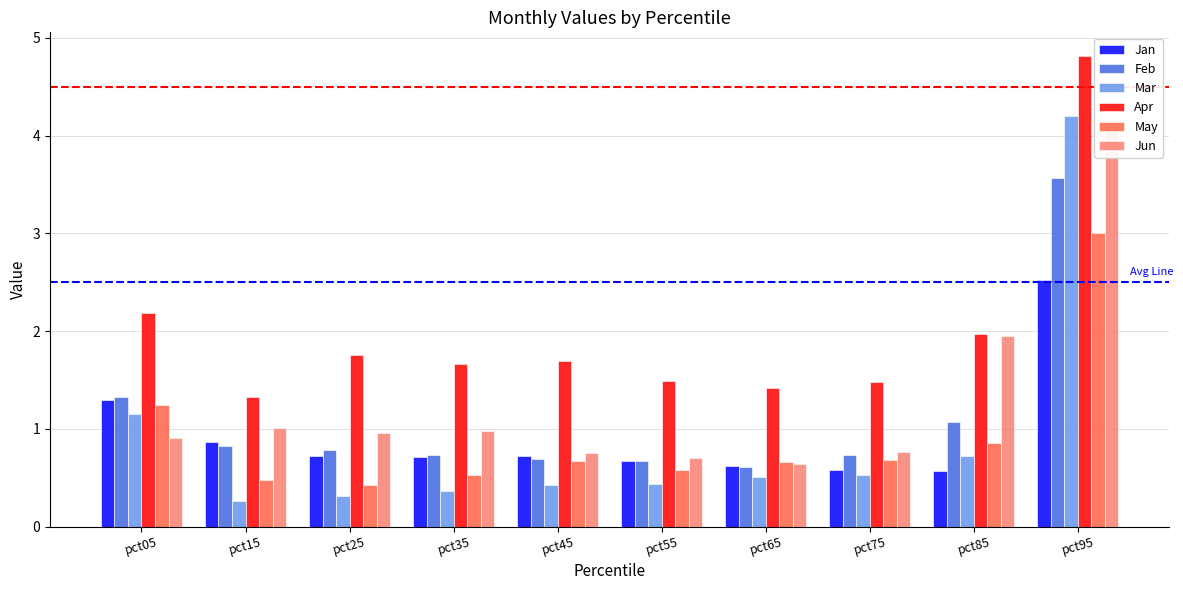

At which category does the chart reach its peak across all series?

pct95